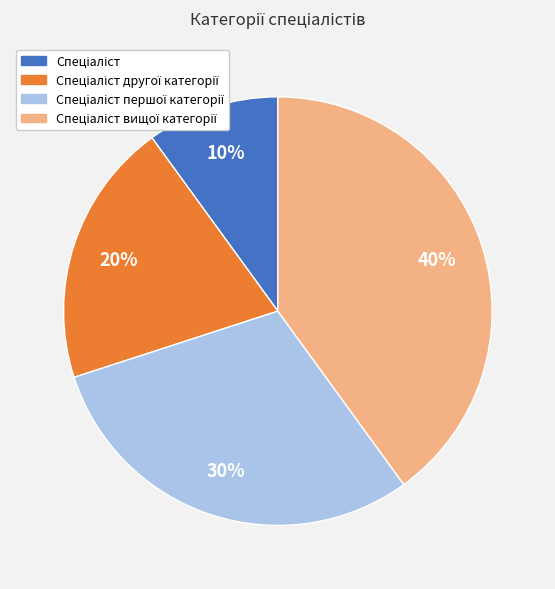

To the nearest percent, what is the difference between the largest and smallest slice percentages?

30%